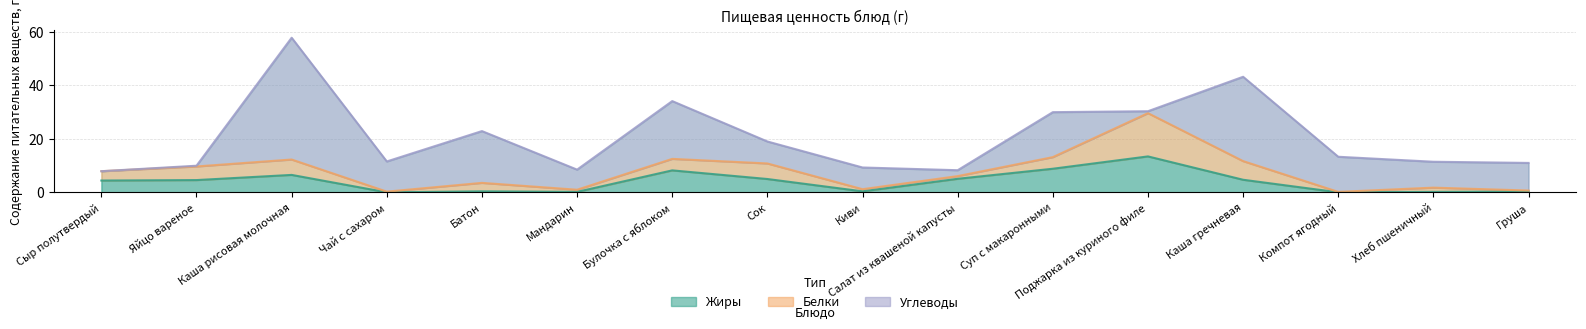

Is it true that Углеводы equals 1.8 at Киви?

False